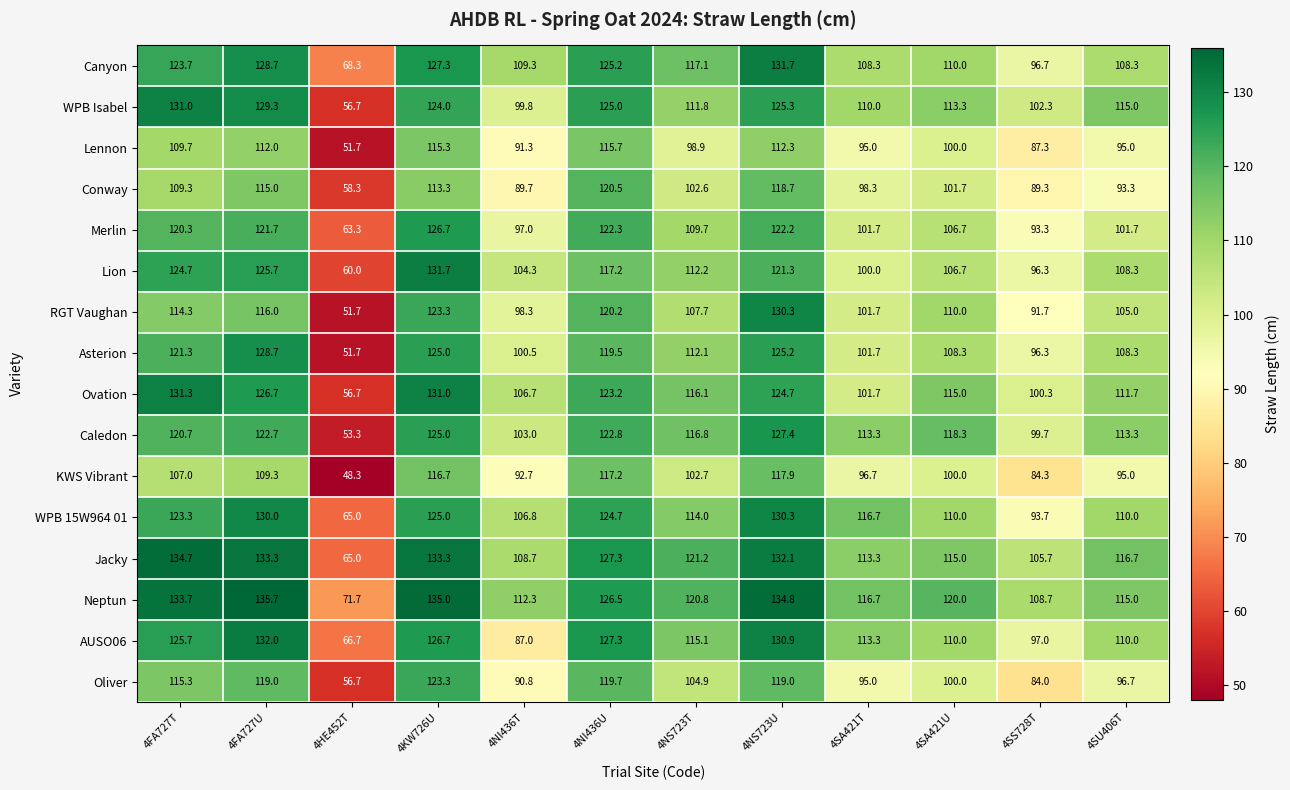

What is the greatest value displayed?

135.7